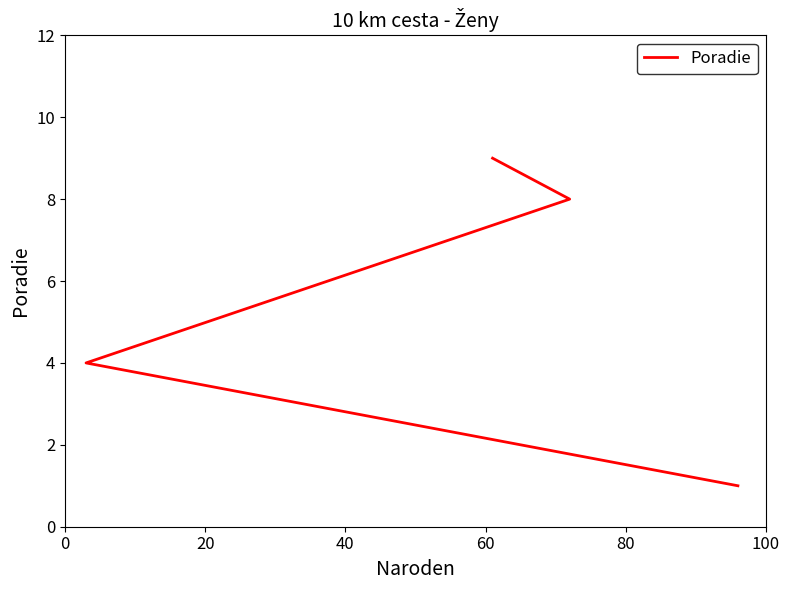

Which has a higher value, 0 or 40?

40